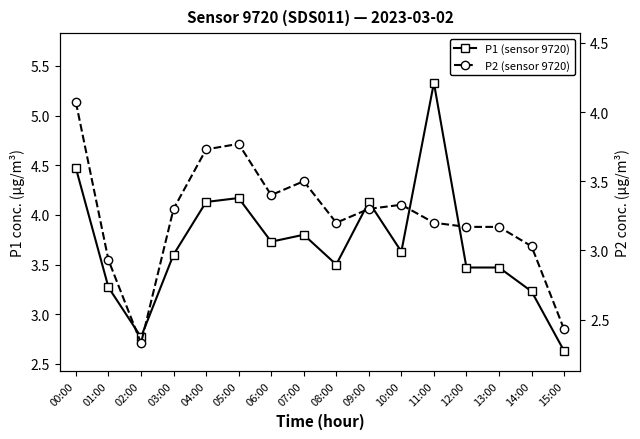

True or false: P1 (sensor 9720) and P2 (sensor 9720) intersect in this chart.

False